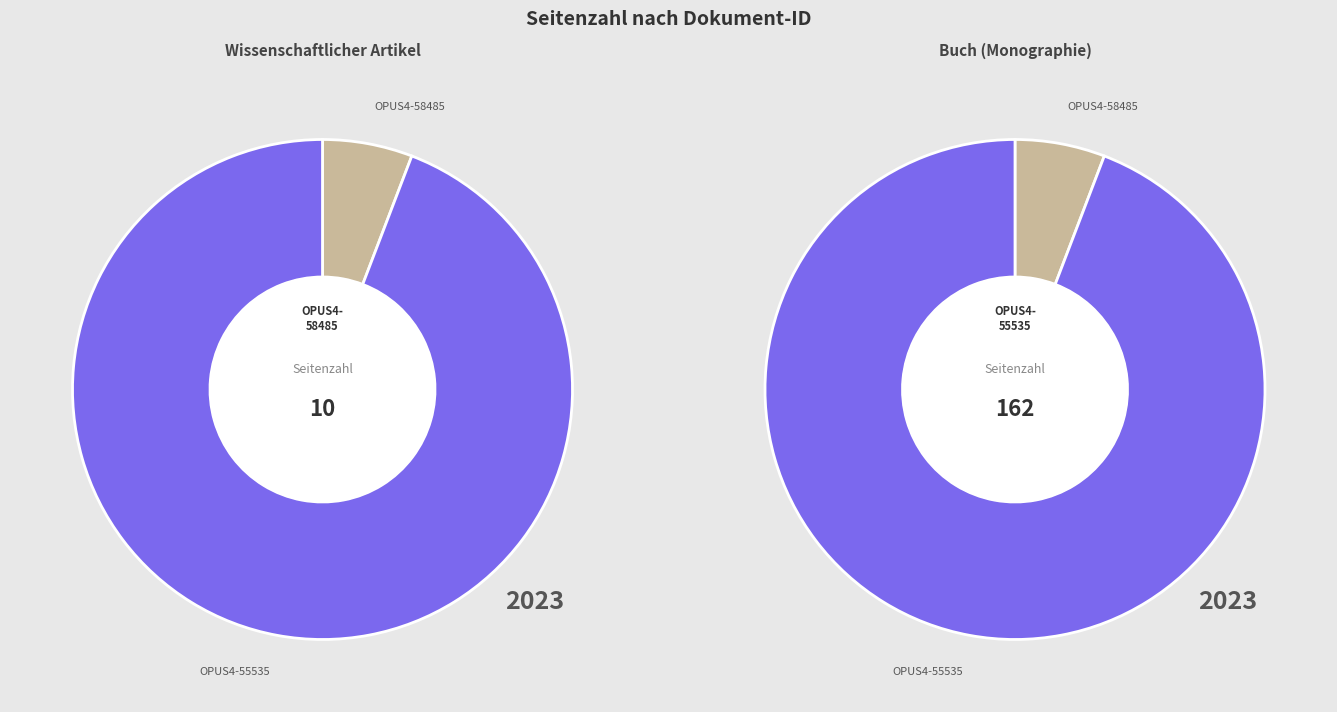

What is the smallest slice in the pie chart?

OPUS4-58485